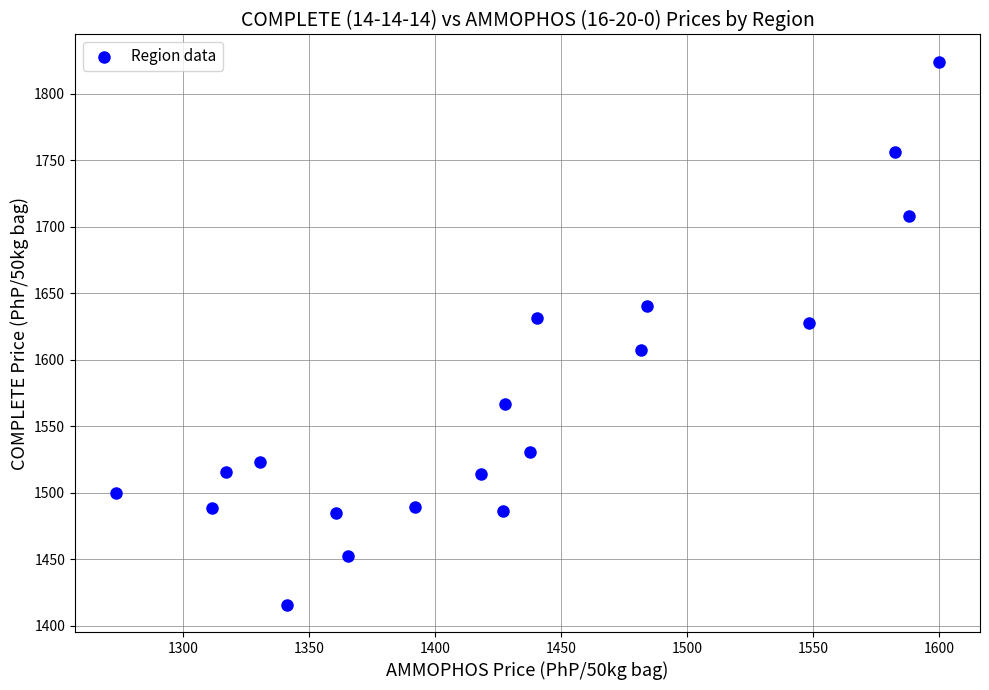

What is the range of Y values (max minus min)?

408.3